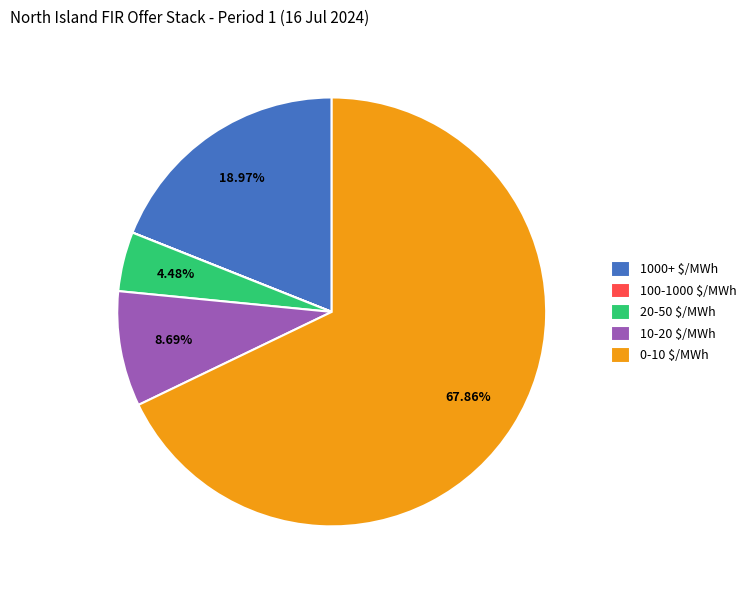

Is there any slice that represents more than half of the pie?

Yes